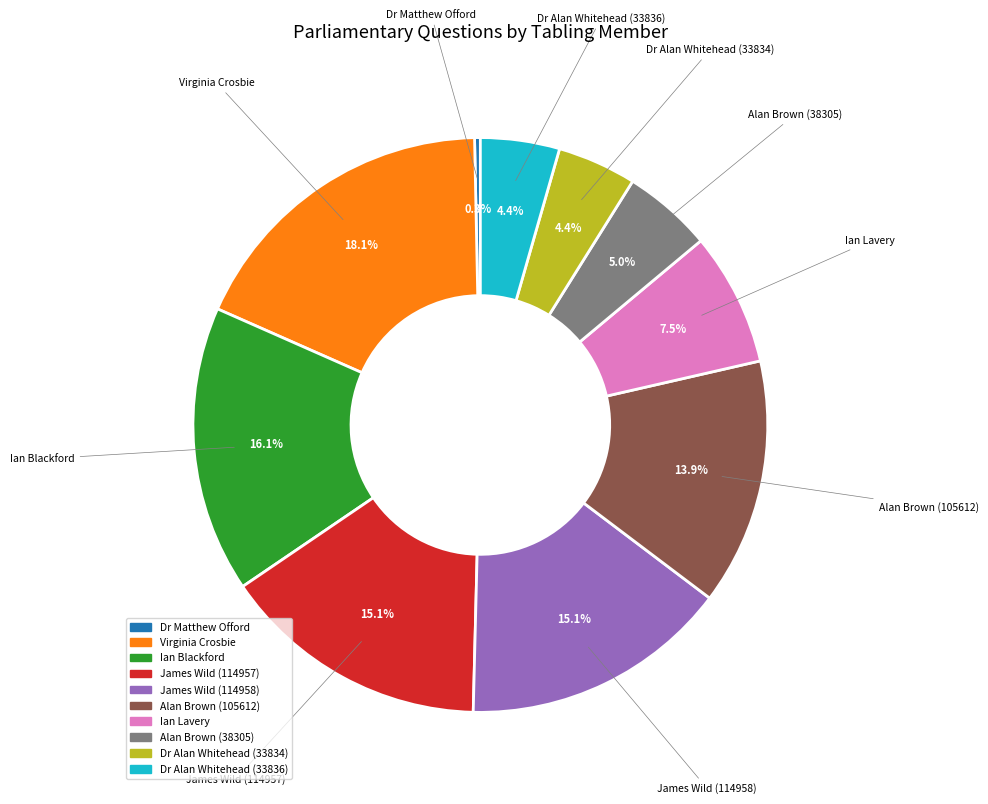

What percentage is the James Wild (114958) slice, to the nearest percent?

15%